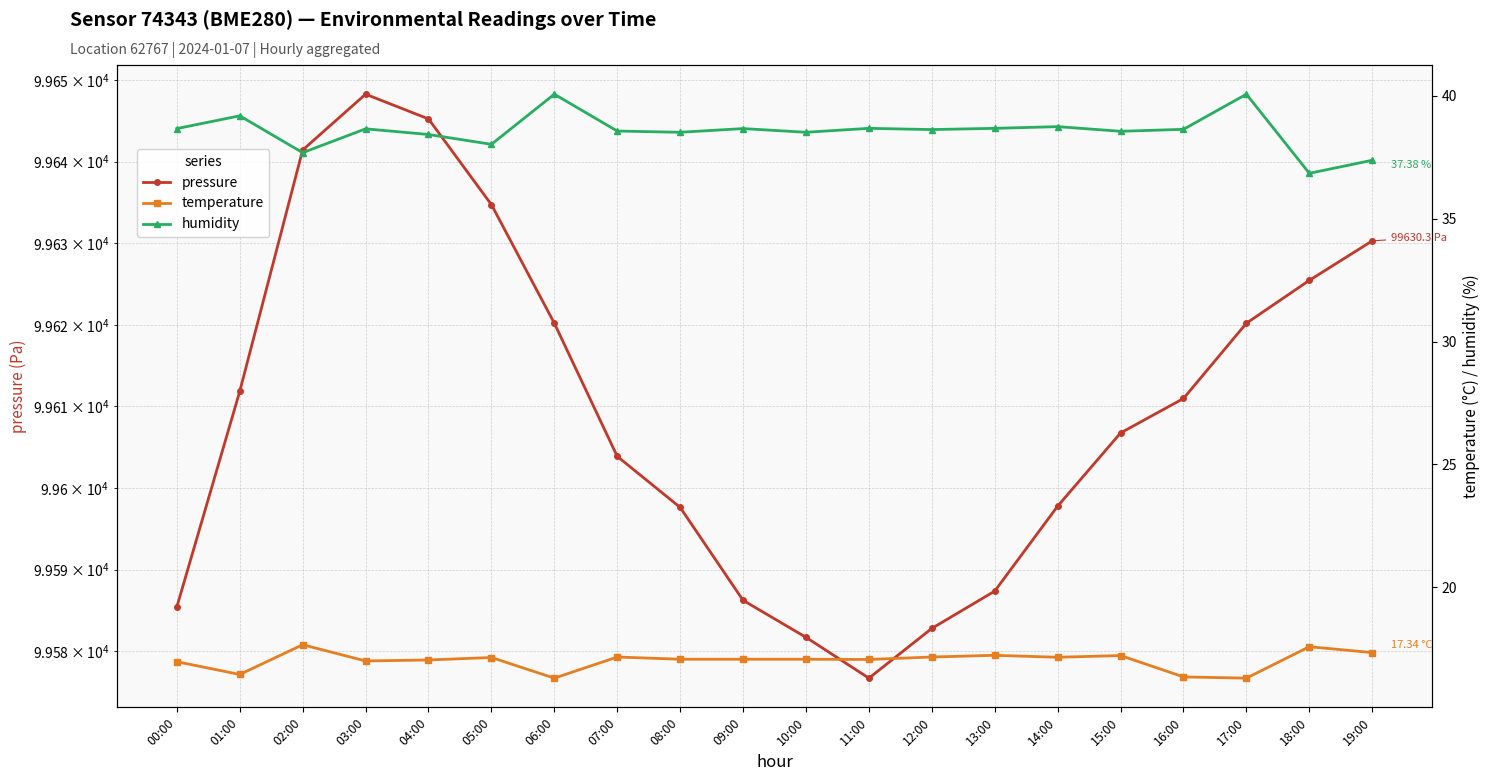

What is the value of the humidity point at the 18th from the left?

40.1